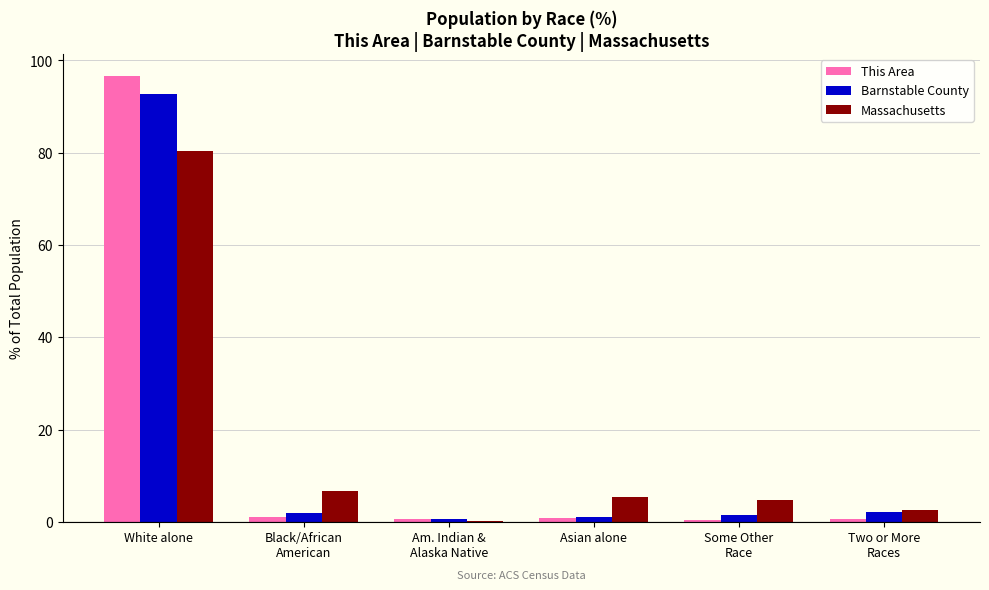

At which category does the chart reach its peak across all series?

White alone